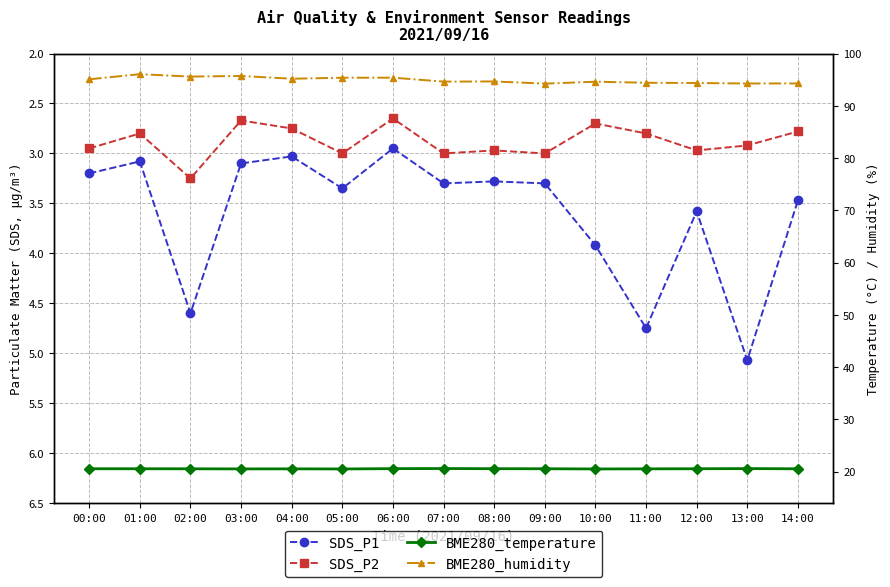

What is the difference between the maximum and minimum values in the SDS_P1 series?

2.1